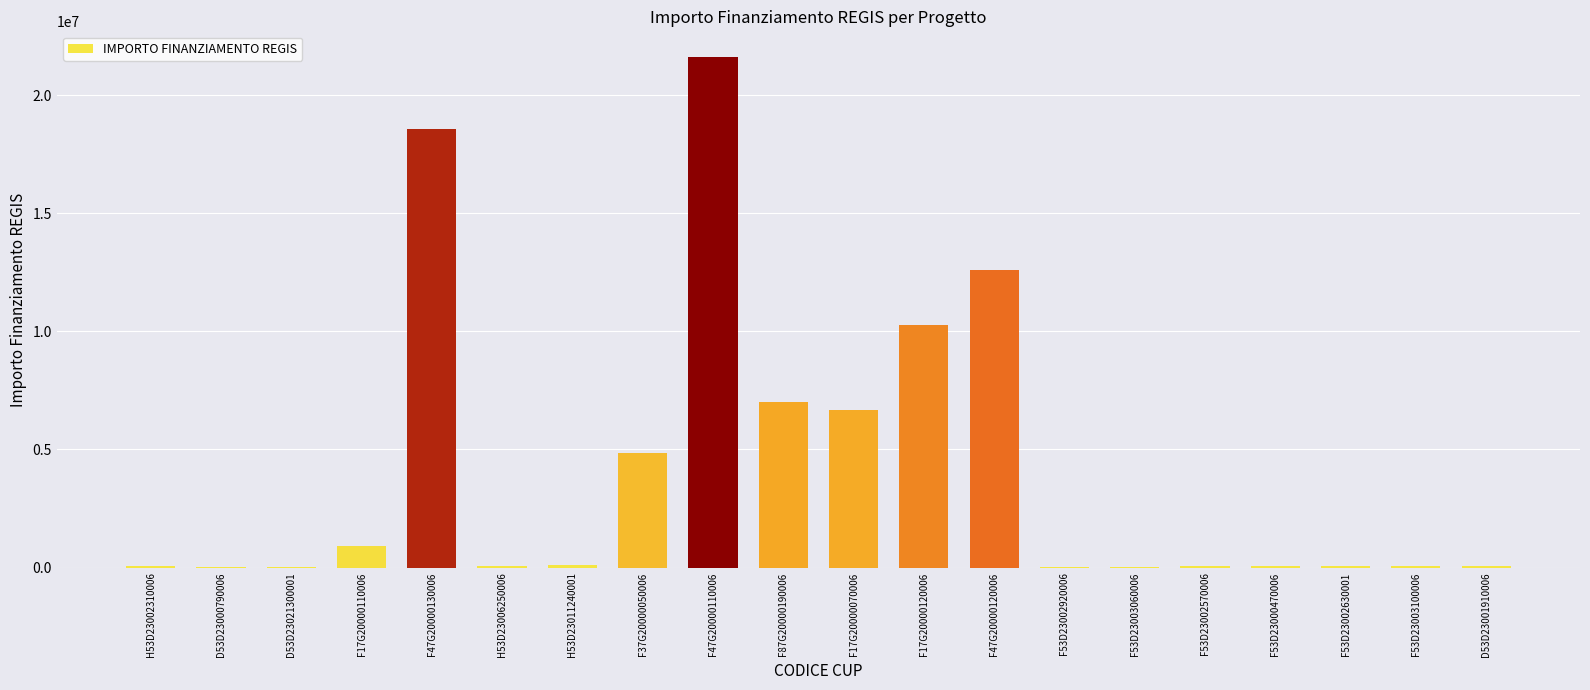

At which label is the value closest to 10820342?

F17G20000120006